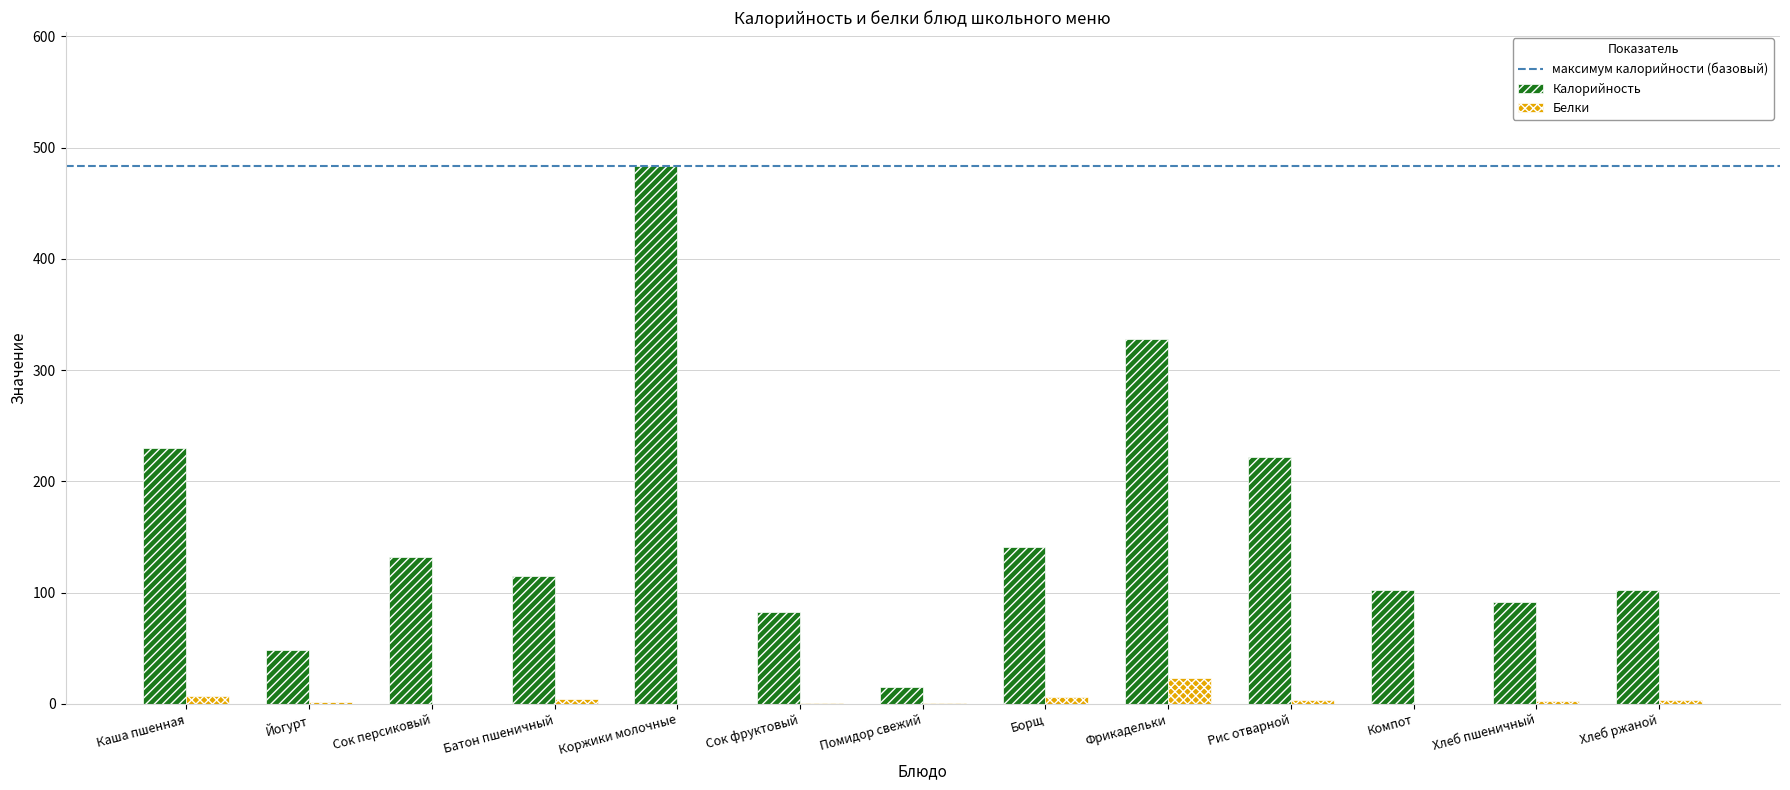

Is it true that Белки equals 0.1 at Компот?

True